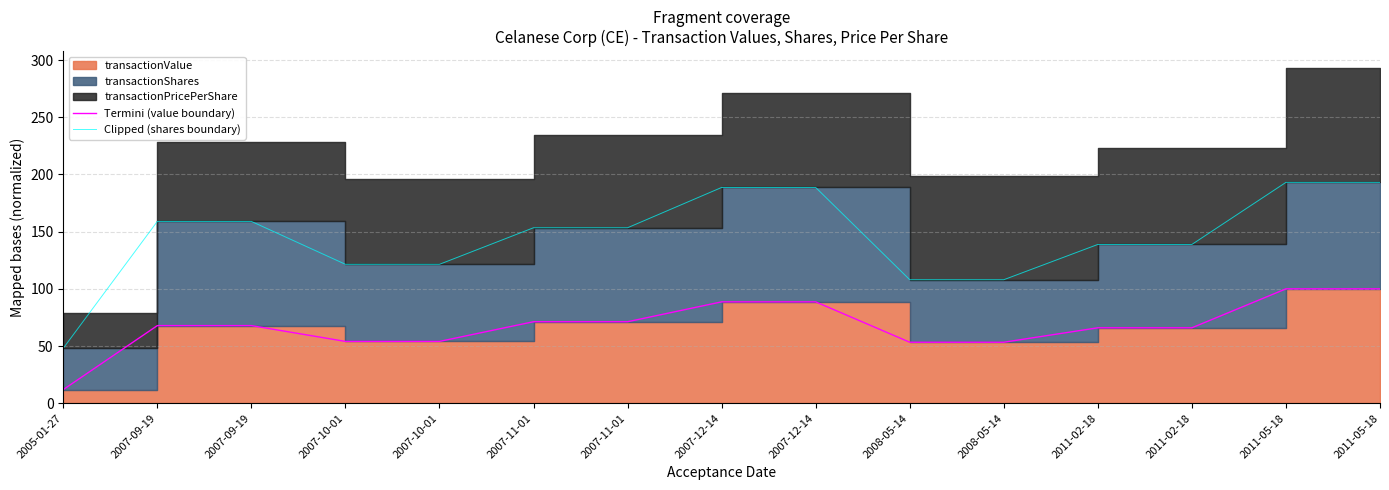

Is the value of Termini (value boundary) at 2007-12-14 greater than the value of Clipped (shares boundary) at 2007-12-14?

No